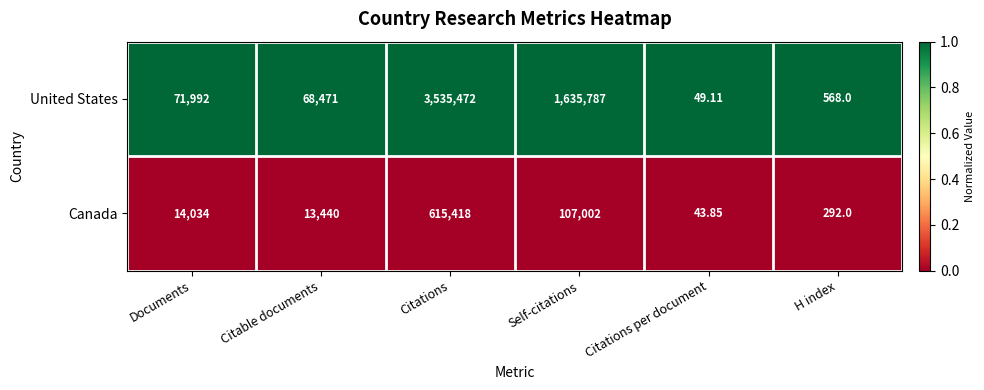

Which series has the widest spread of values?

United States